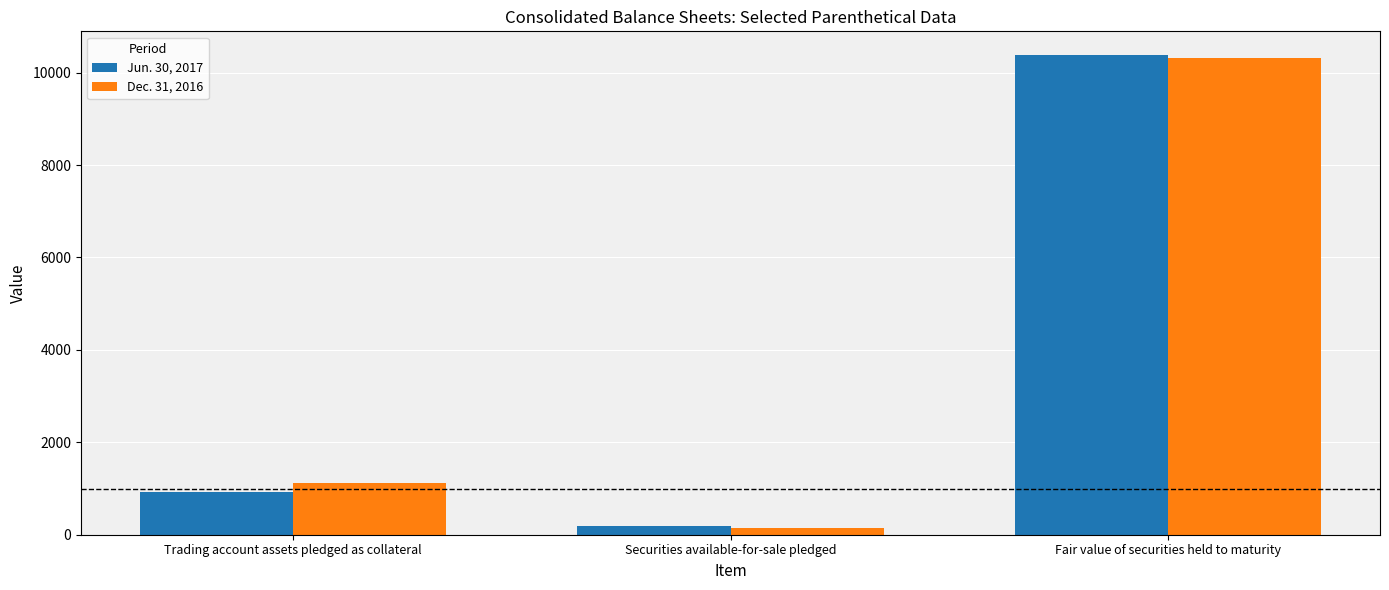

Which series has the widest spread of values?

Jun. 30, 2017